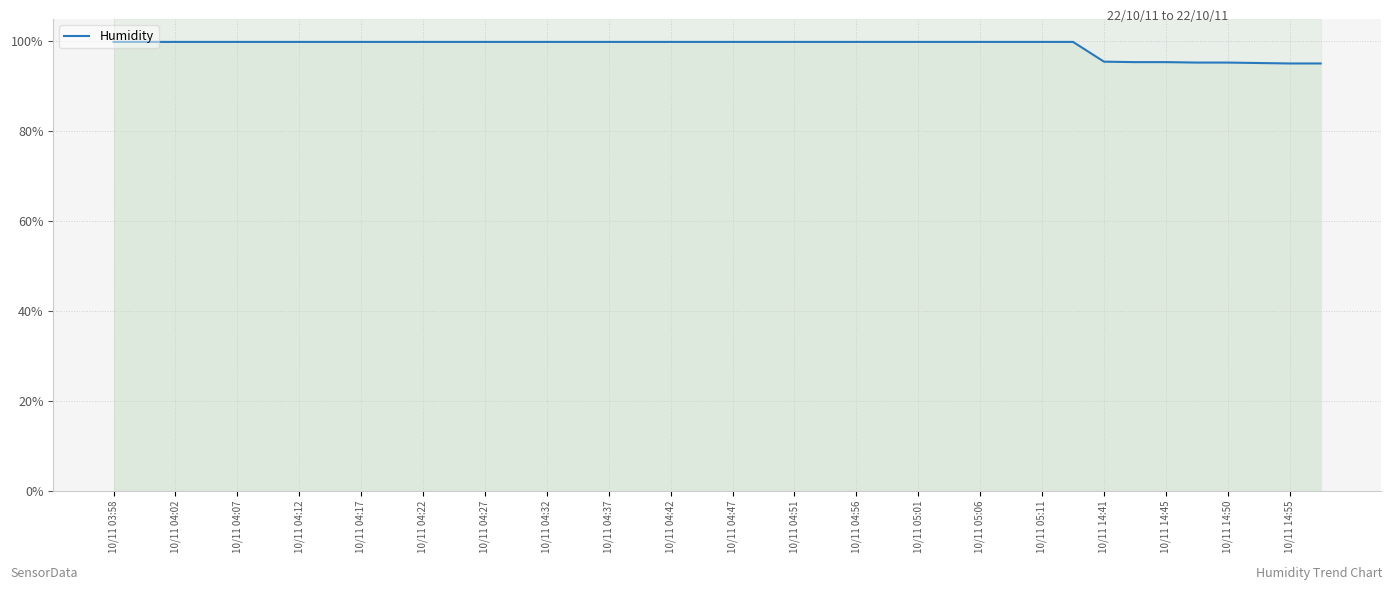

Is this an area chart (filled region under the line)?

Yes